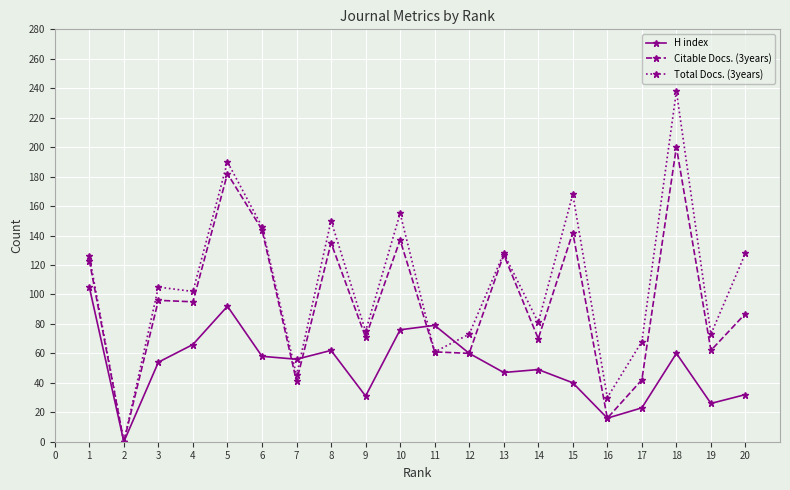

True or false: H index has more than 2 interior local peaks.

True